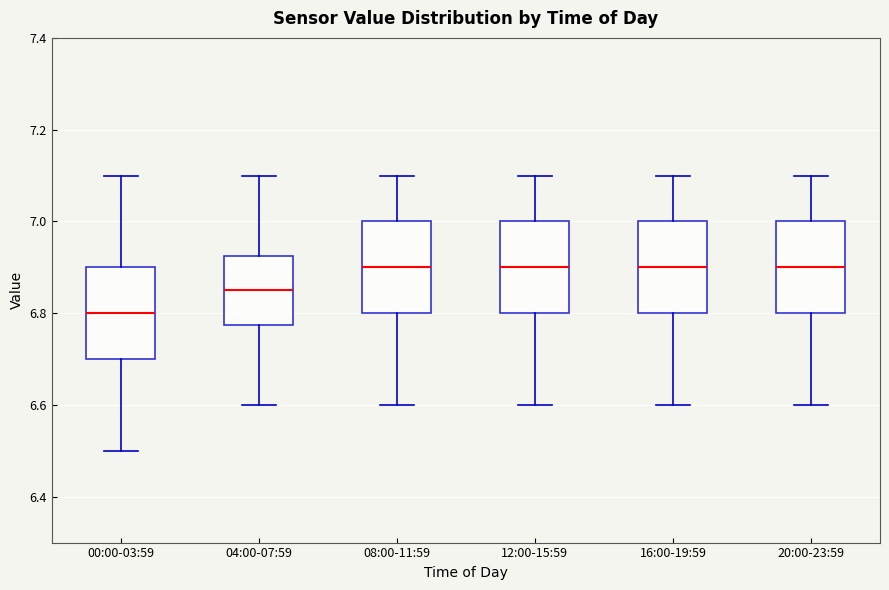

Reading left to right, read every box against the y-axis: the position of its median line, the range the box covers, and the ends of its whiskers. The values are not printed on the chart, so give them approximately, as read against the axis.

00:00-03:59: median 6.80, box 6.70 to 6.90, whiskers 6.50 to 7.10
04:00-07:59: median 6.86, box 6.78 to 6.92, whiskers 6.60 to 7.10
08:00-11:59: median 6.90, box 6.80 to 7.00, whiskers 6.60 to 7.10
12:00-15:59: median 6.90, box 6.80 to 7.00, whiskers 6.60 to 7.10
16:00-19:59: median 6.90, box 6.80 to 7.00, whiskers 6.60 to 7.10
20:00-23:59: median 6.90, box 6.80 to 7.00, whiskers 6.60 to 7.10